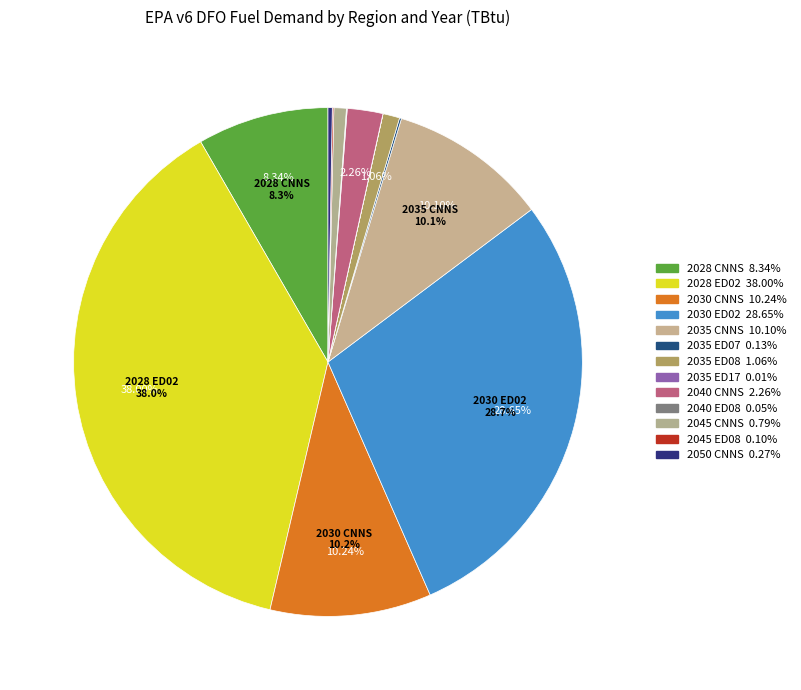

Rank the categories by value from lowest to highest.

2035 ED17, 2040 ED08, 2045 ED08, 2035 ED07, 2050 CNNS, 2045 CNNS, 2035 ED08, 2040 CNNS, 2028 CNNS, 2035 CNNS, 2030 CNNS, 2030 ED02, 2028 ED02